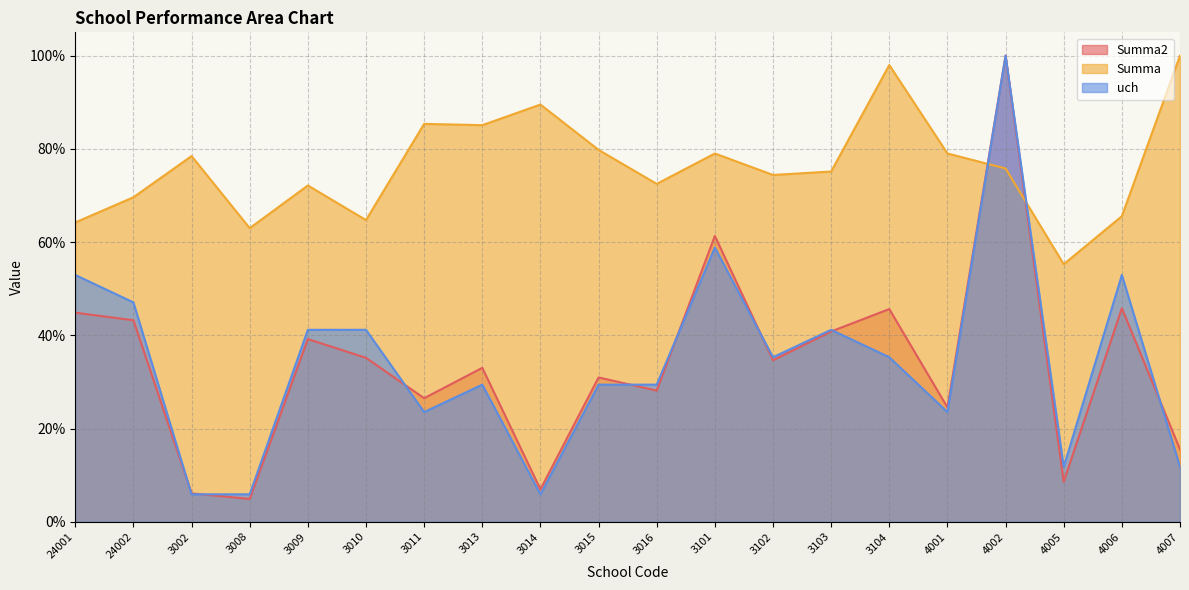

What is the difference between the highest and lowest values at 4002?

0.2